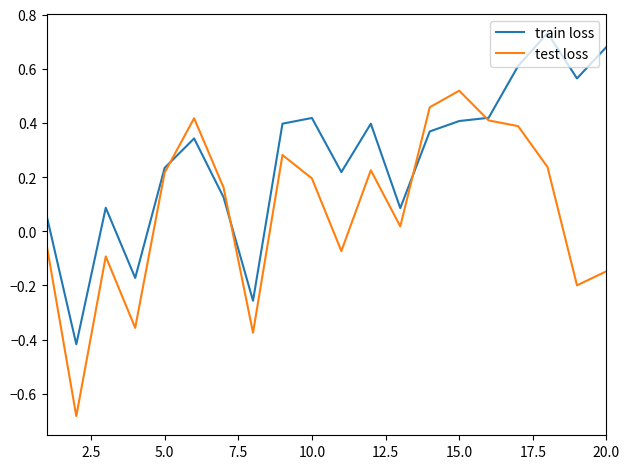

Which series has the largest total across all categories?

train loss